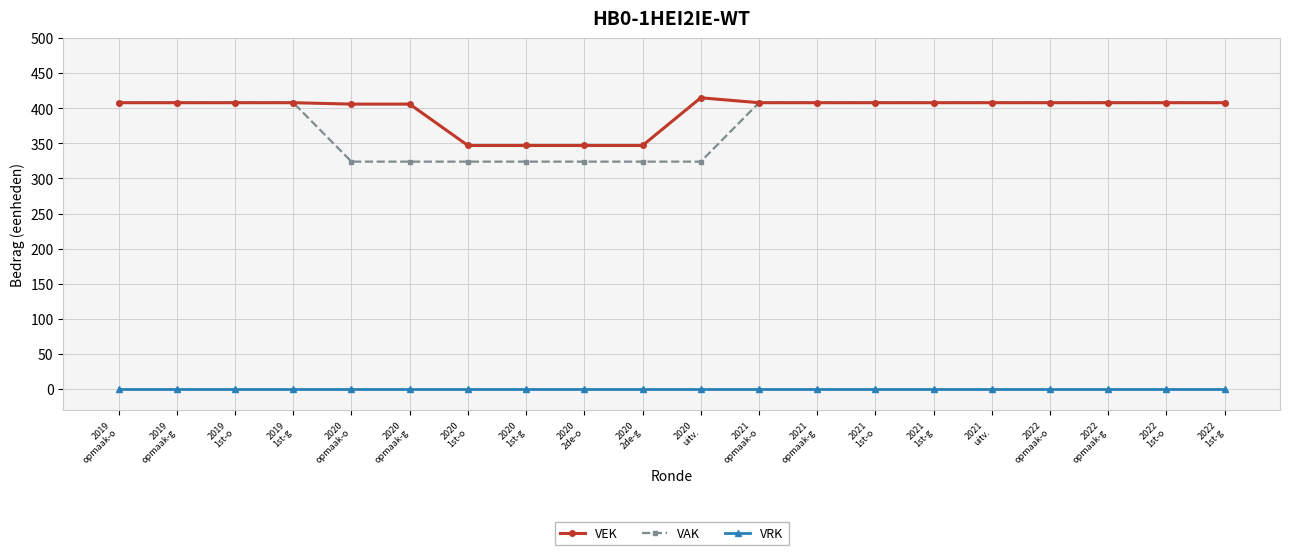

True or false: VRK and VEK intersect in this chart.

False